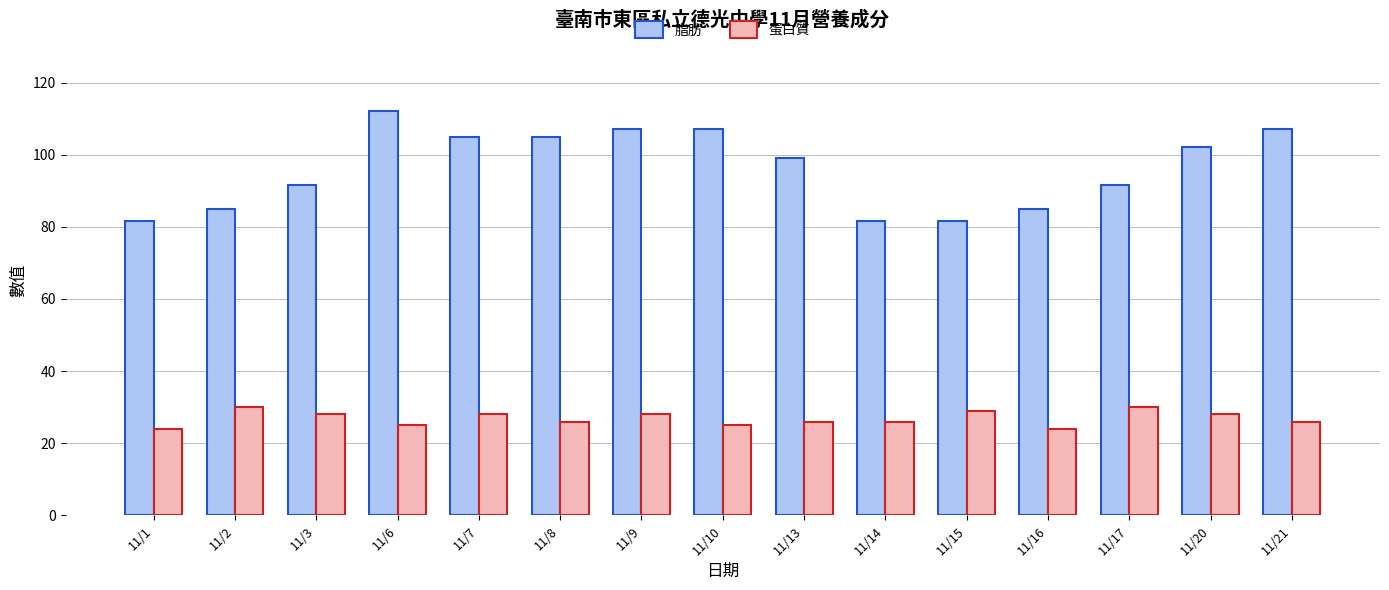

What is the spread (max minus min) of values at 11/13?

73.0